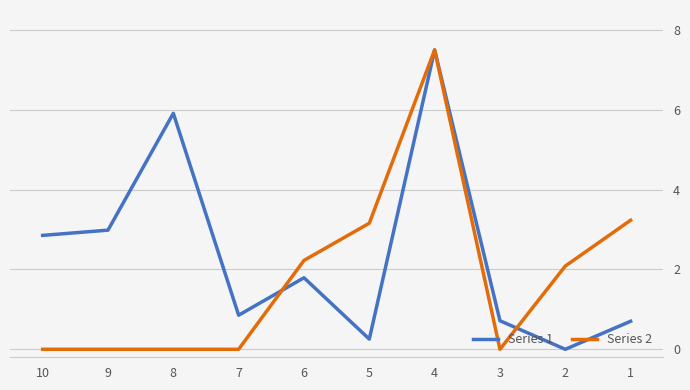

Is it true that Series 1 equals 2.9 at 10?

True